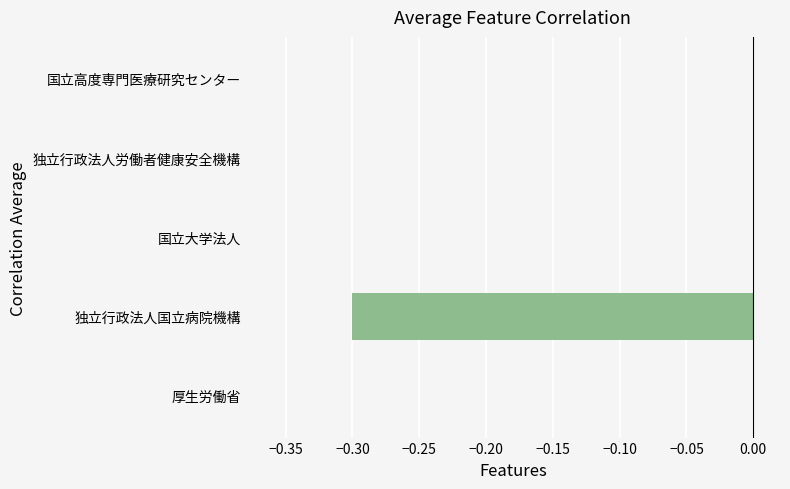

The chart shows a value of 0.0 at 独立行政法人労働者健康安全機構. True or false?

True